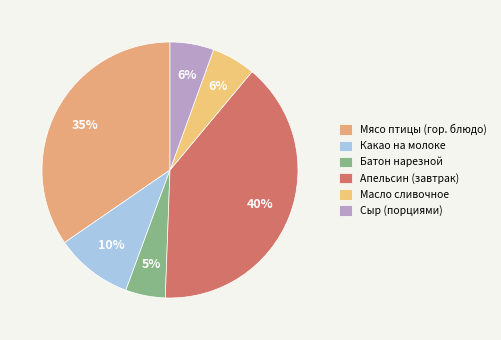

The Апельсин (завтрак) slice represents 40% of the pie. True or false?

True